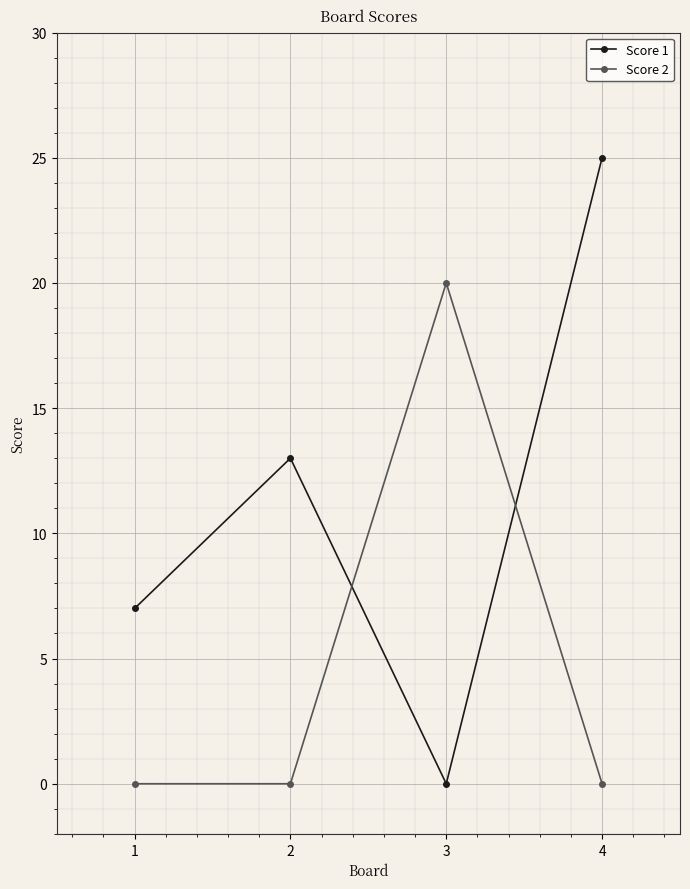

Which series changed the most between 2 and 4?

Score 1